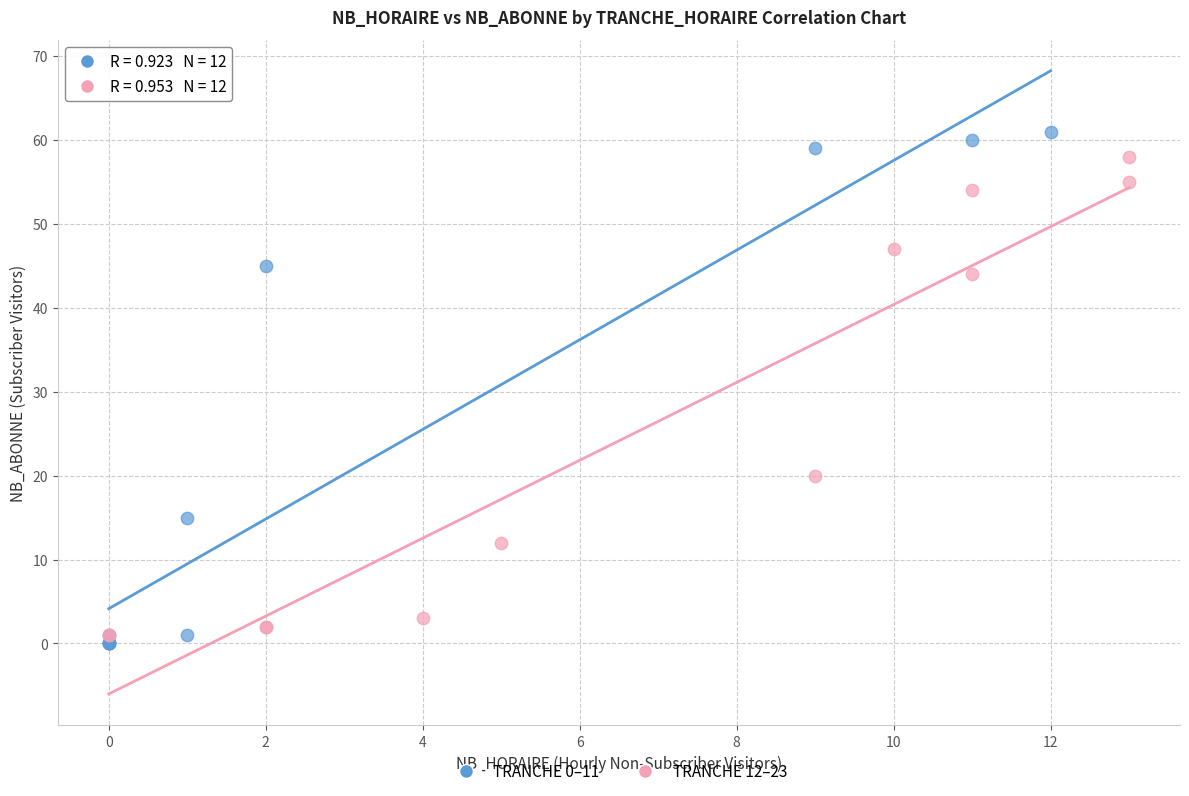

Which series has the widest spread of Y values?

TRANCHE 0–11